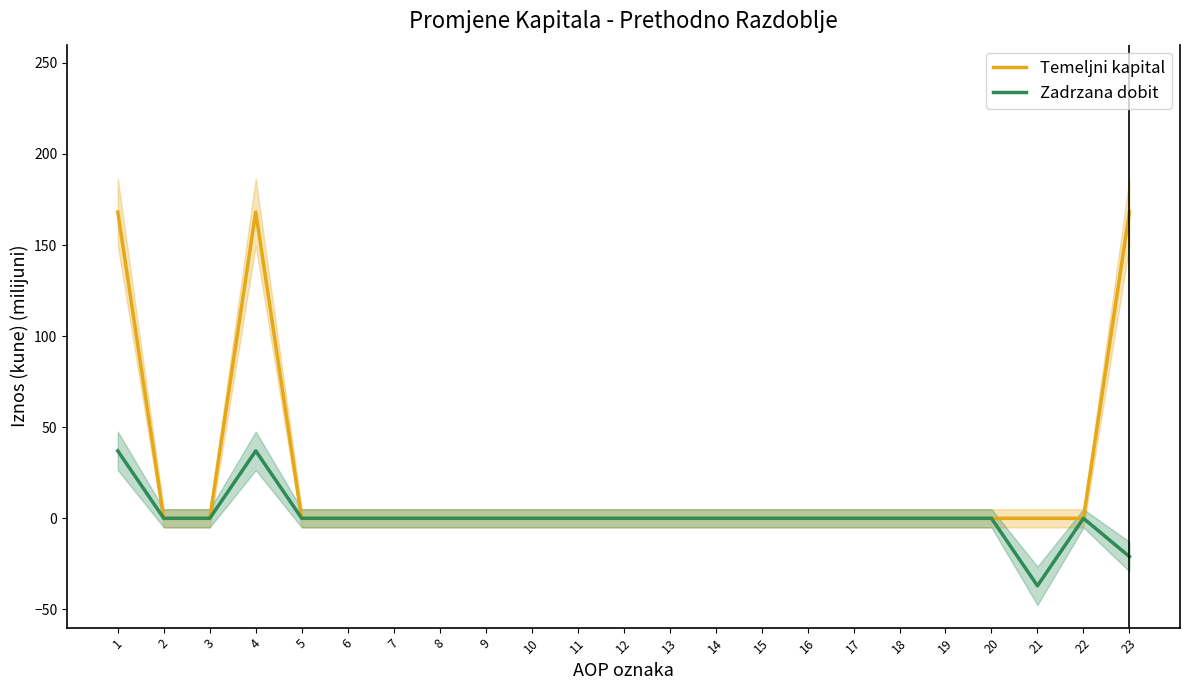

List the labels in order of Temeljni kapital value, largest first.

1, 4, 23, 2, 3, 5, 6, 7, 8, 9, 10, 11, 12, 13, 14, 15, 16, 17, 18, 19, 20, 21, 22